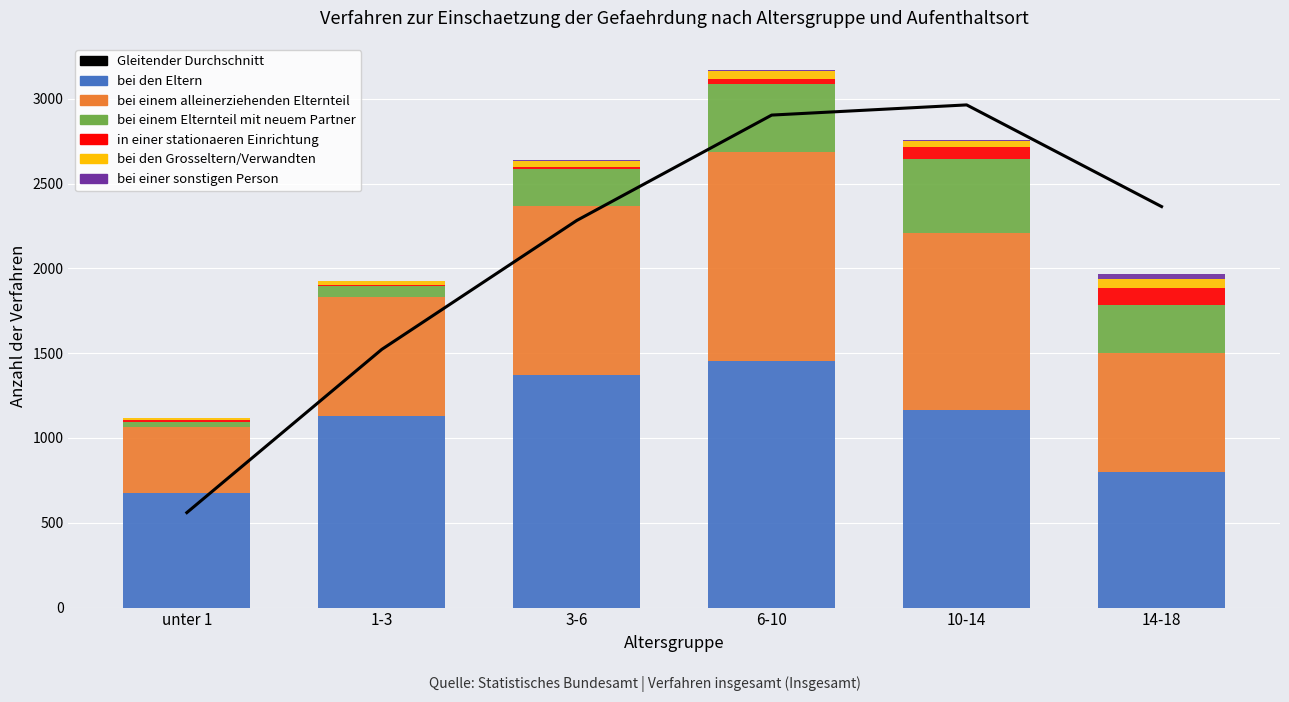

At which label does bei den Eltern reach its peak?

6-10